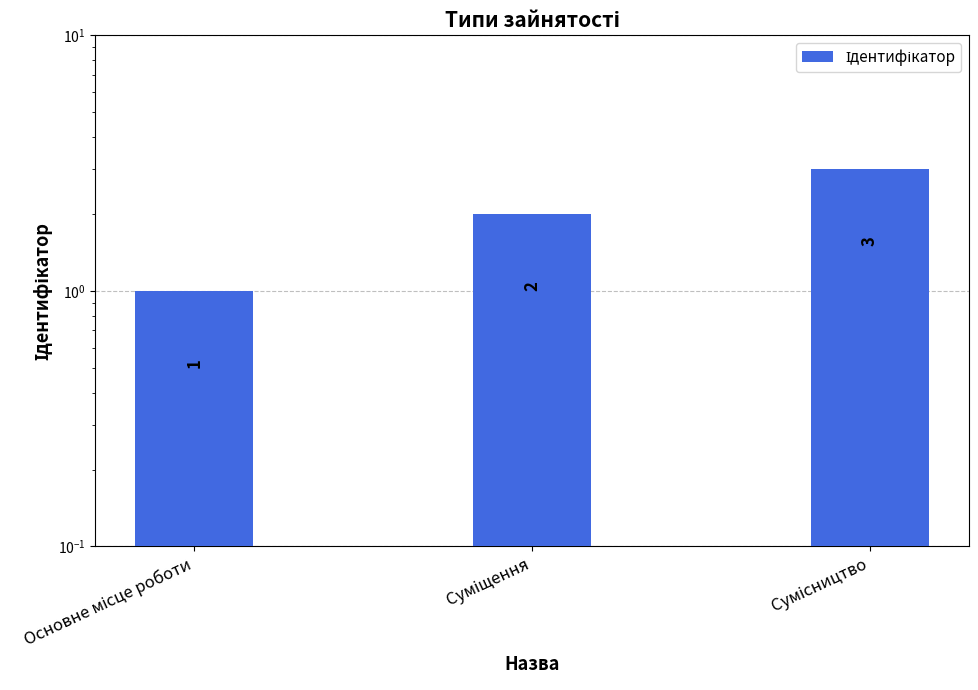

Where does the data first go above 2?

Сумісництво